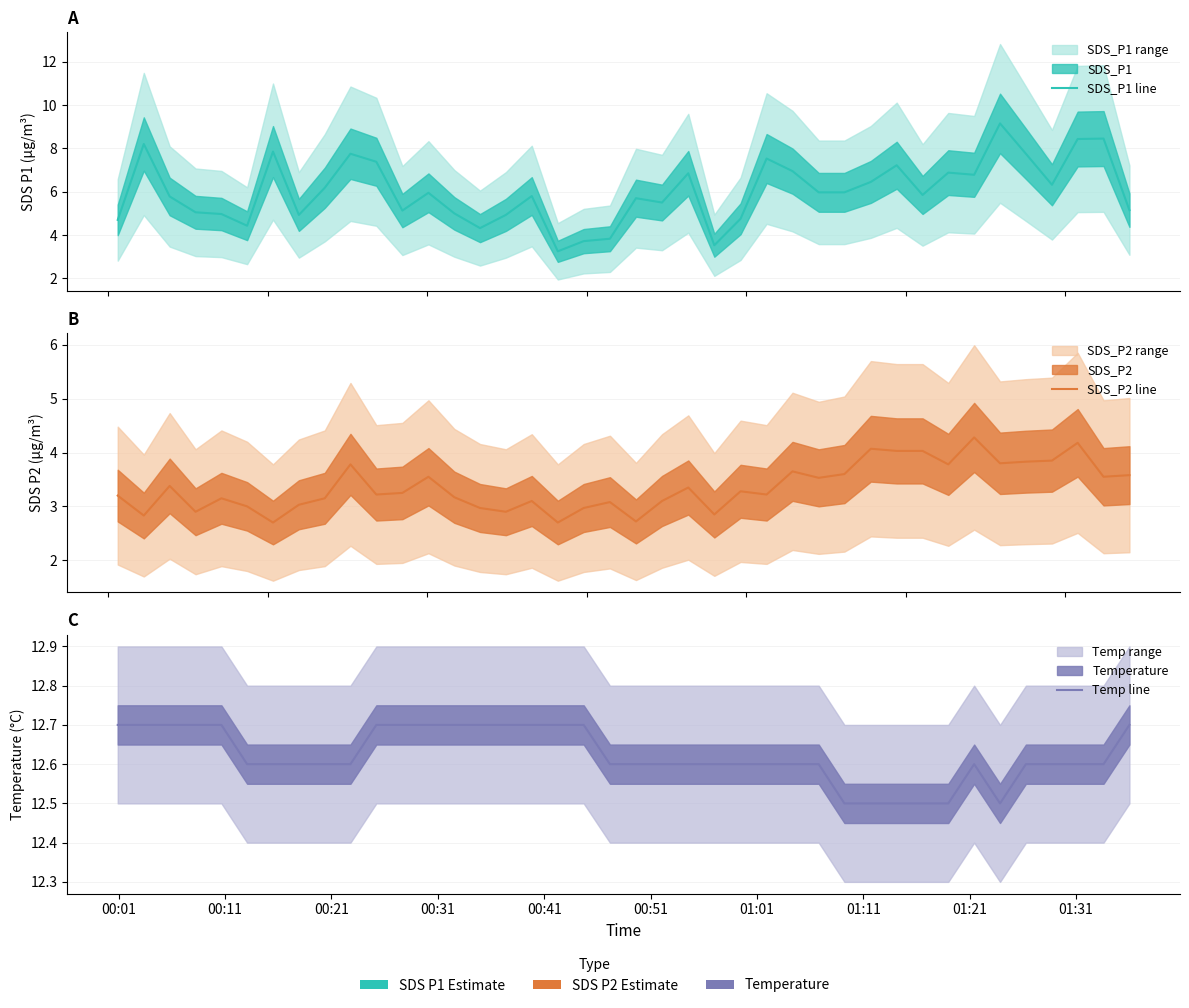

How many lines are shown in the chart?

3